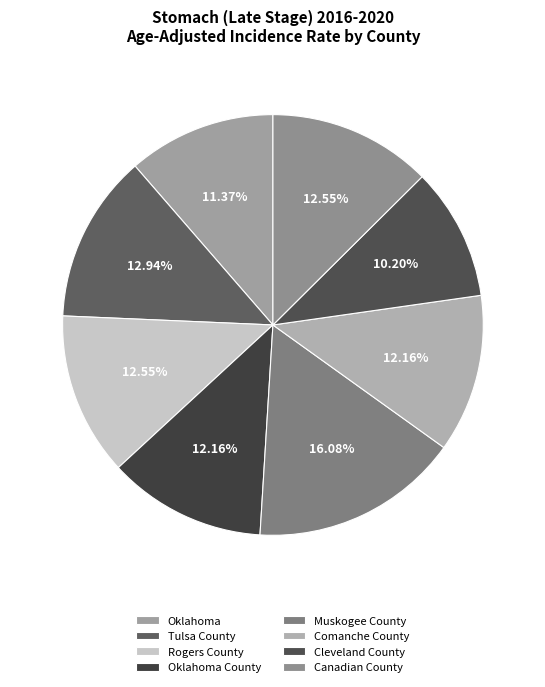

To the nearest percent, what percentage of the pie is Comanche County?

12%